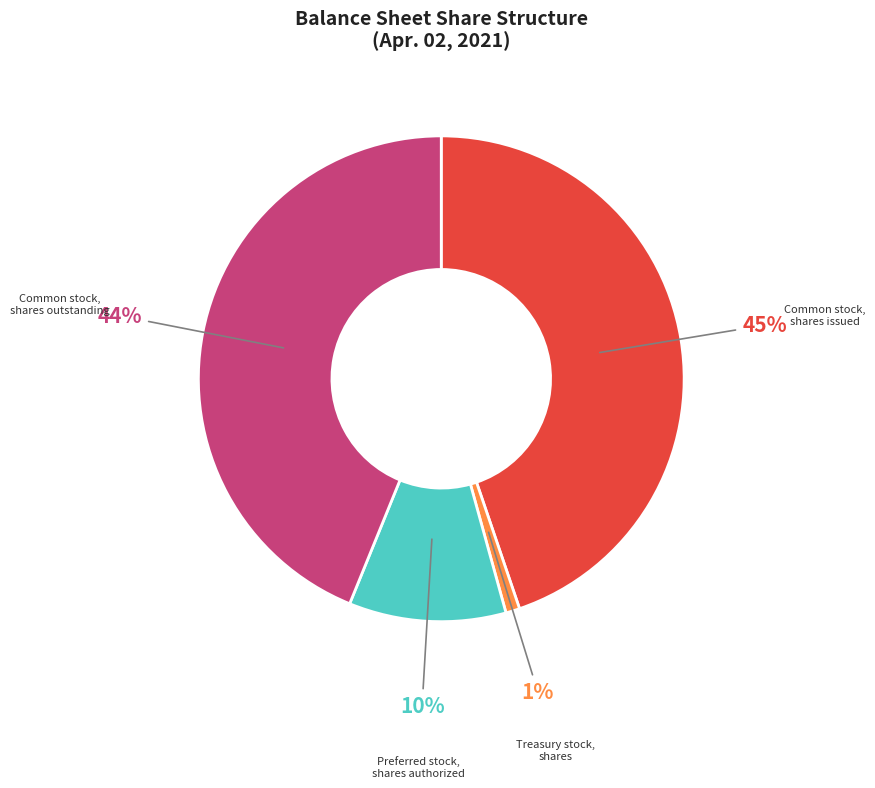

Rank the categories by value from lowest to highest.

Treasury stock, shares, Preferred stock, shares authorized, Common stock, shares outstanding, Common stock, shares issued